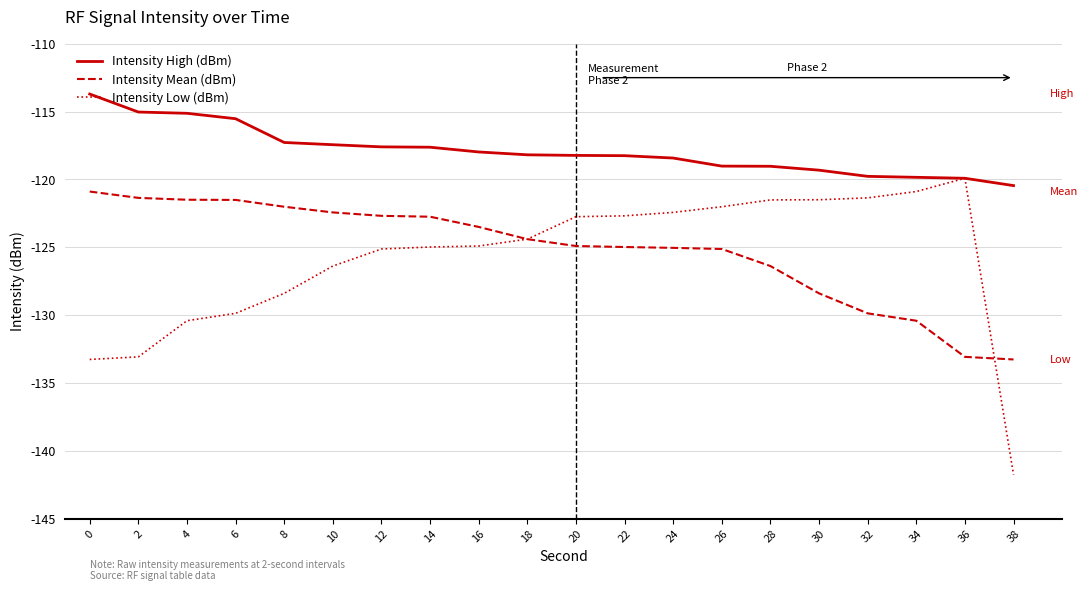

At how many categories does at least one series exceed -129?

20